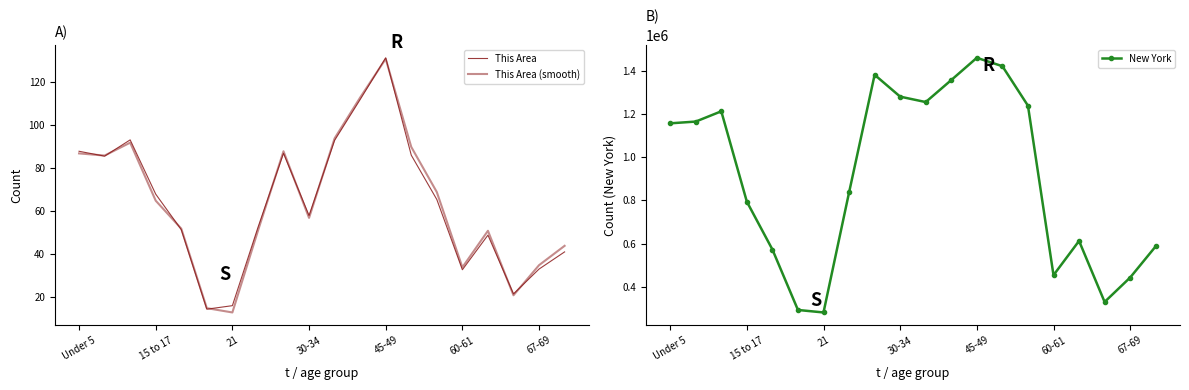

How many interior local peaks does the New York series have?

4